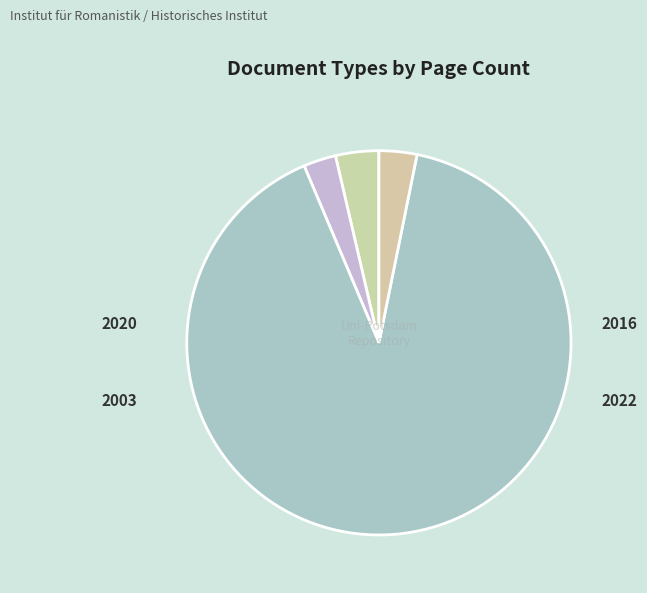

How many segments does this pie chart have?

4